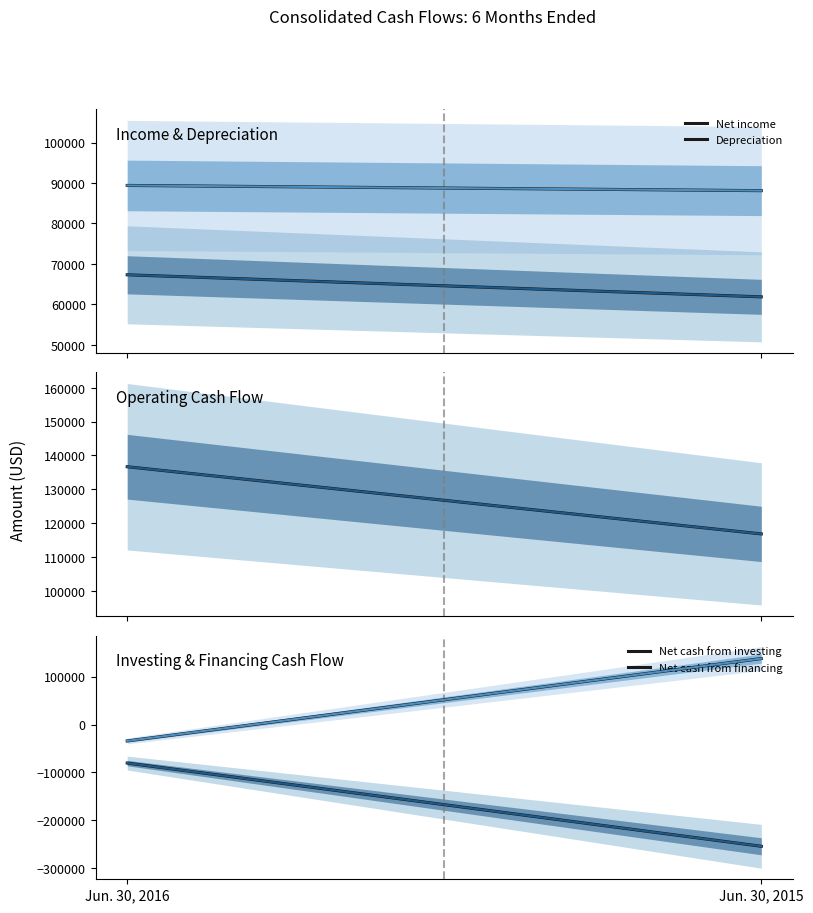

What is the sum of all Net cash from operating values?

253487